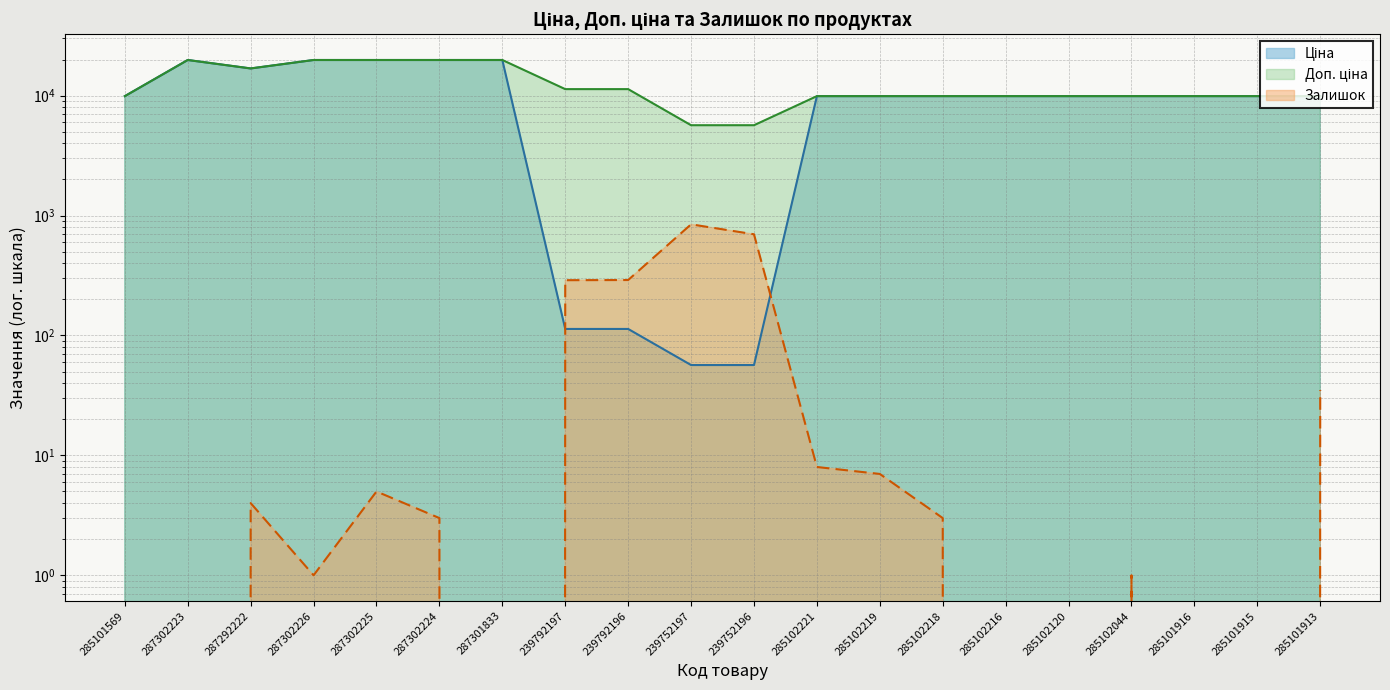

Is it true that Доп. ціна equals 19831.1 at 287302224?

True